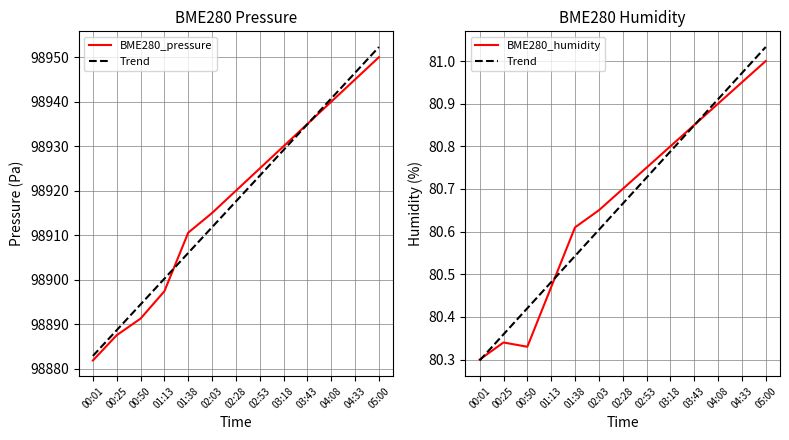

True or false: BME280_pressure and BME280_humidity intersect in this chart.

False